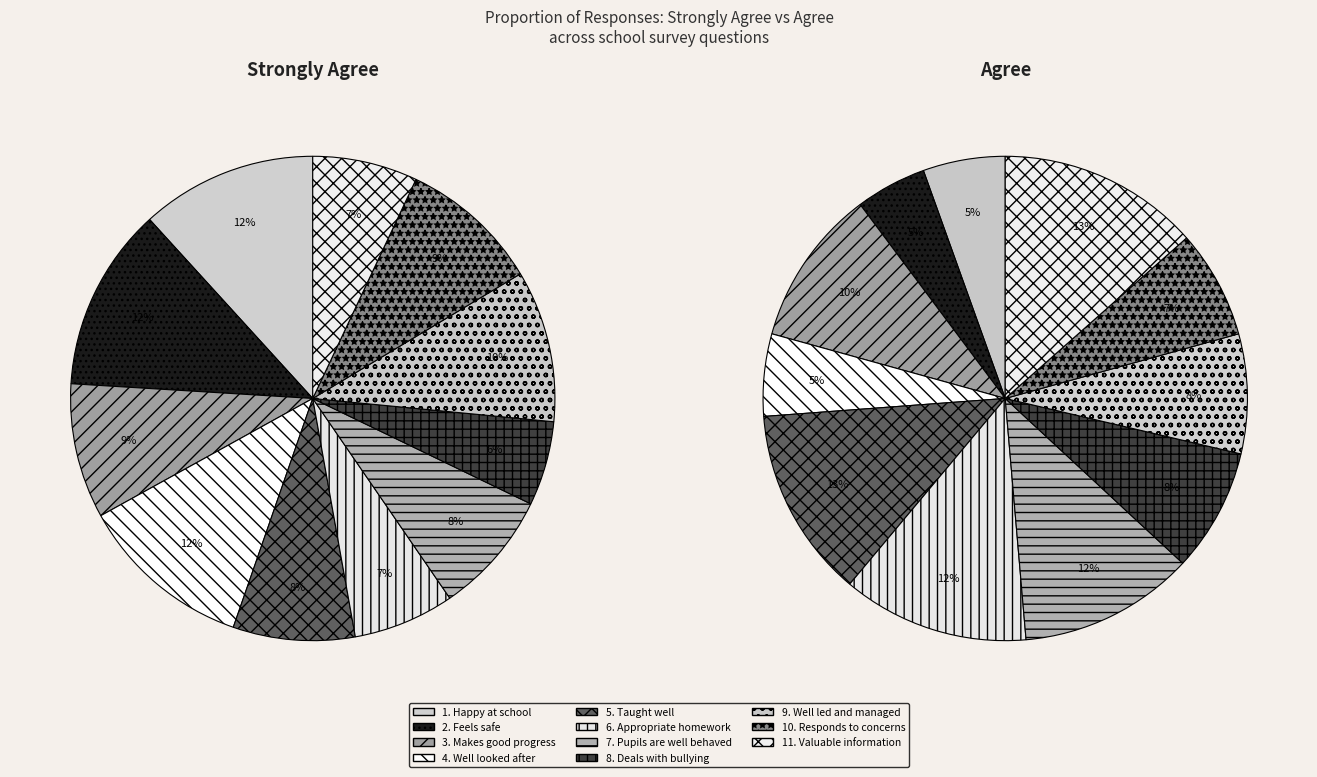

Is there a majority slice in this chart?

No